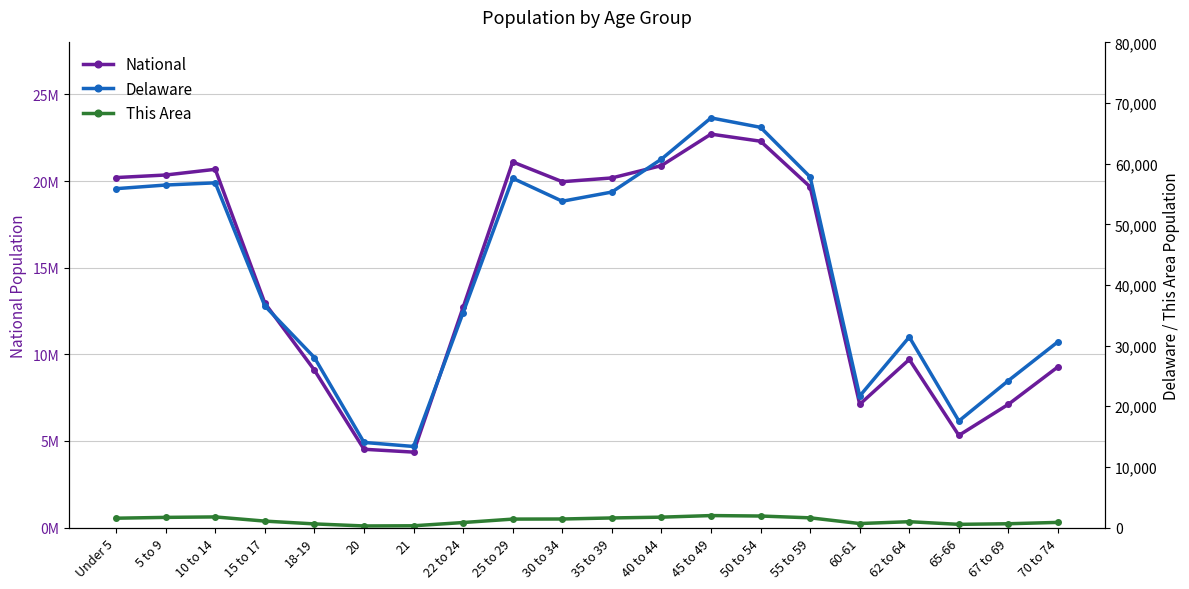

Rank the categories by National value from lowest to highest.

21, 20, 65-66, 60-61, 67 to 69, 18-19, 70 to 74, 62 to 64, 22 to 24, 15 to 17, 55 to 59, 30 to 34, 35 to 39, Under 5, 5 to 9, 10 to 14, 40 to 44, 25 to 29, 50 to 54, 45 to 49